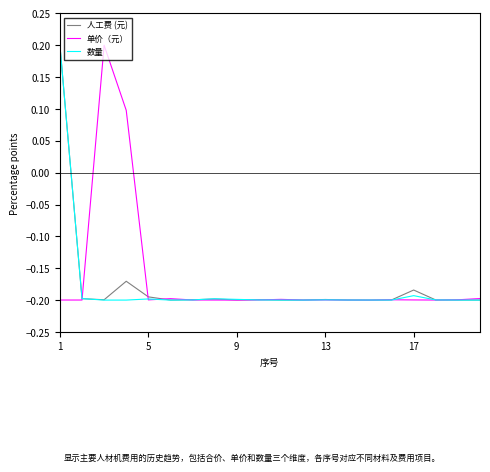

Which series ends up on top after the final intersection of 数量 and 人工费 (元)?

人工费 (元)